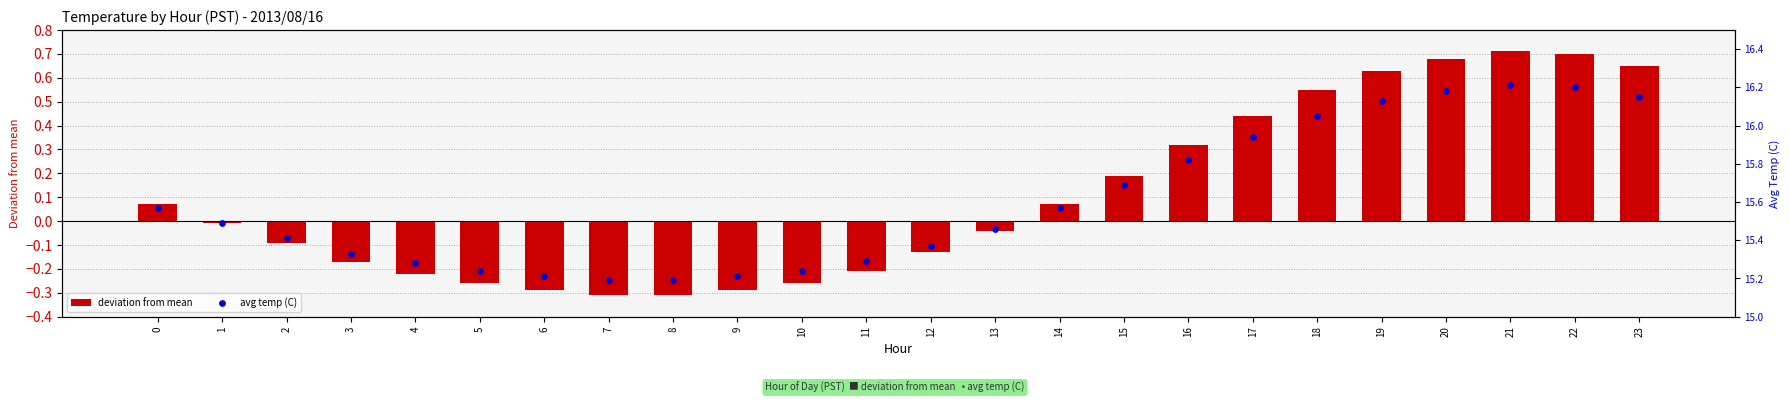

At which category is the sum across all series the highest?

21